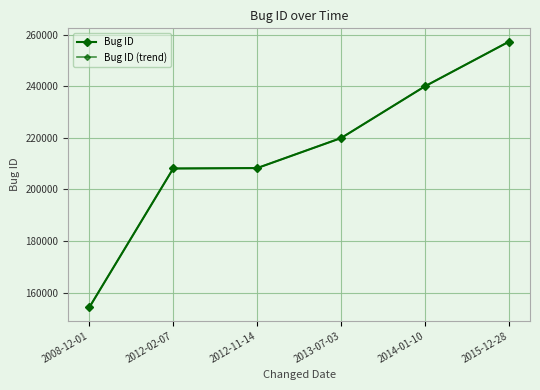

Between 2015-12-28 and 2013-07-03, which is larger?

2015-12-28